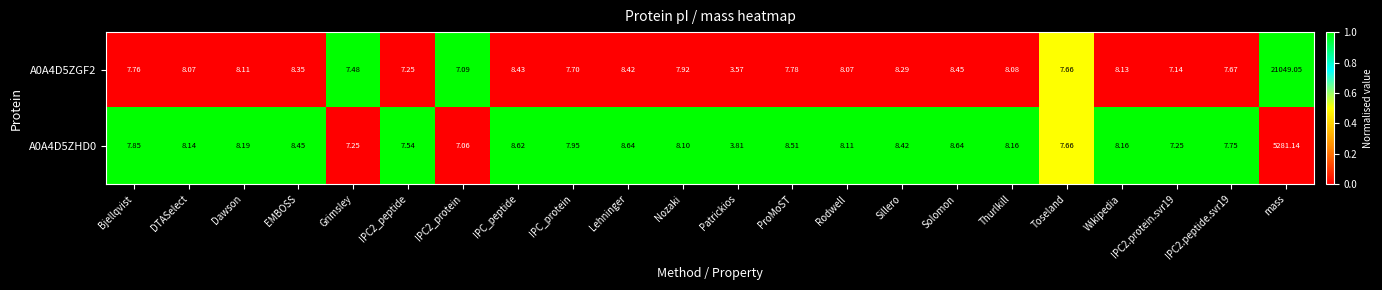

Rank the series by their maximum value, from lowest to highest.

A0A4D5ZHD0, A0A4D5ZGF2